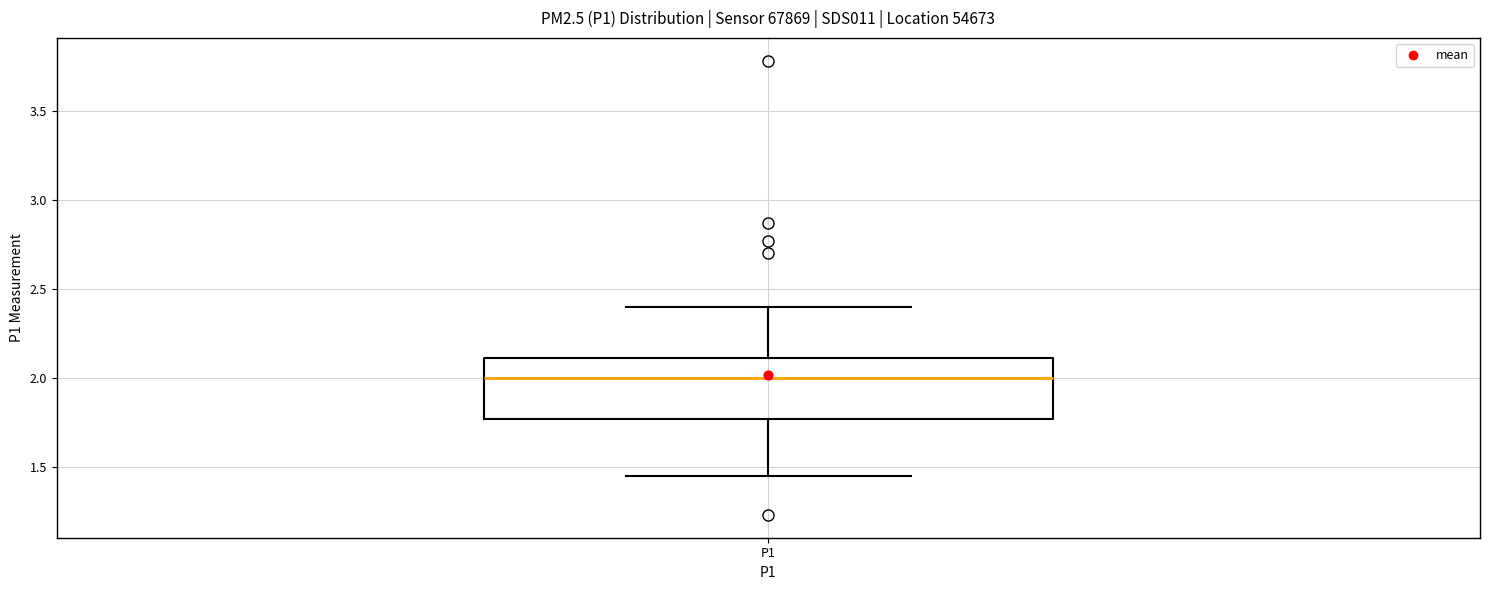

Transcribe this box plot: give where the median line is, the range the box spans, and where the two whiskers end, as read against the y-axis. The values are not printed on the chart, so give them approximately, as read against the axis.

median 2.00, box 1.75 to 2.10, whiskers 1.45 to 2.40